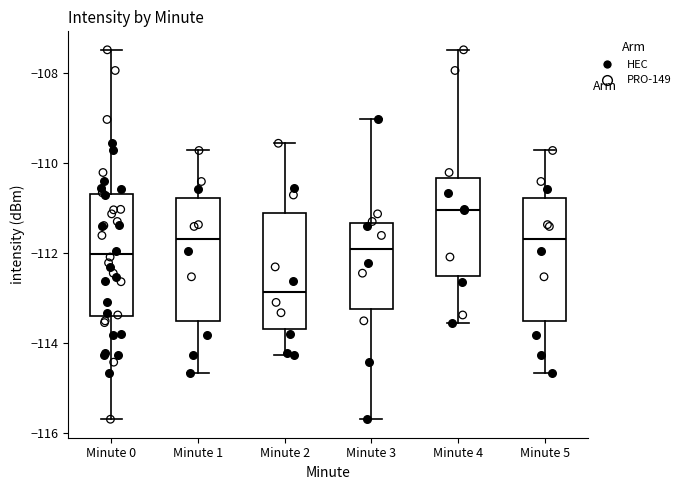

Reading left to right, read every box against the y-axis: the position of its median line, the range the box covers, and the ends of its whiskers. The values are not printed on the chart, so give them approximately, as read against the axis.

Minute 0: median -112.0, box -113.4 to -110.6, whiskers -115.6 to -107.4
Minute 1: median -111.6, box -113.6 to -110.8, whiskers -114.6 to -109.8
Minute 2: median -112.8, box -113.6 to -111.2, whiskers -114.2 to -109.6
Minute 3: median -112.0, box -113.2 to -111.4, whiskers -115.6 to -109.0
Minute 4: median -111.0, box -112.6 to -110.4, whiskers -113.6 to -107.4
Minute 5: median -111.6, box -113.6 to -110.8, whiskers -114.6 to -109.8